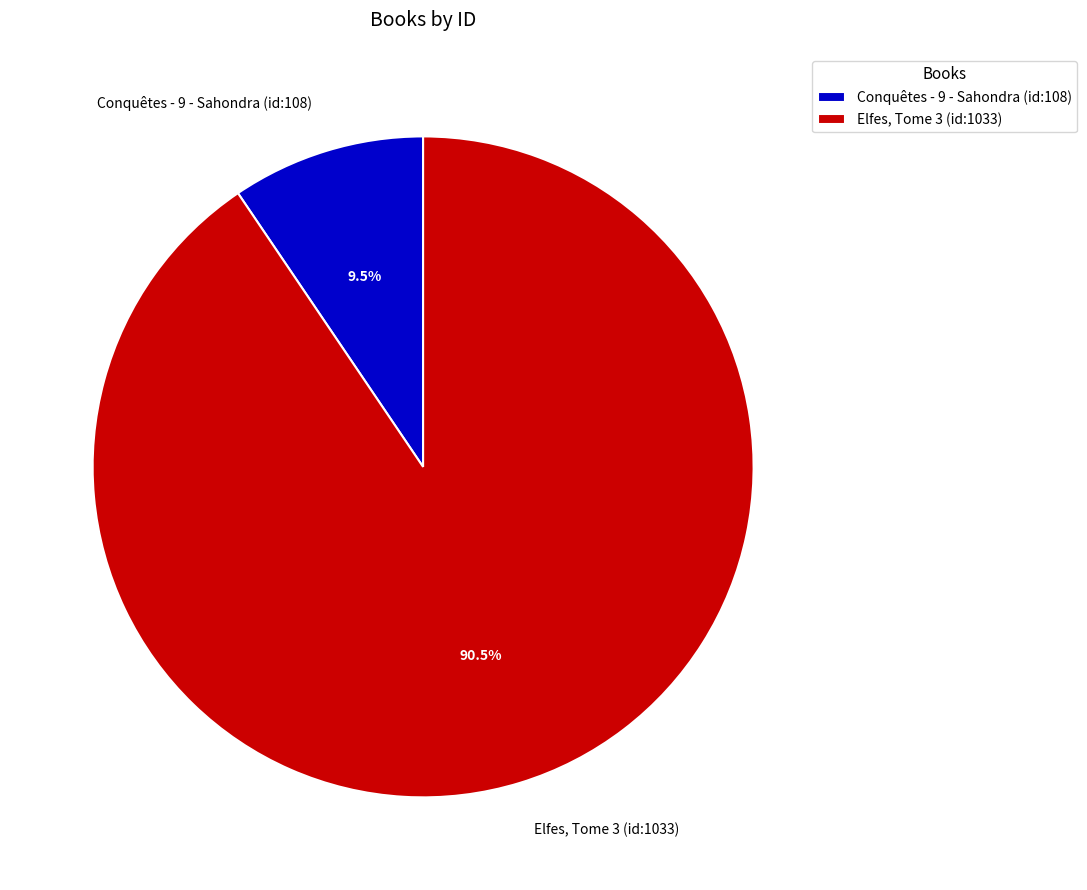

What percentage do Elfes, Tome 3 (id:1033) and Conquêtes - 9 - Sahondra (id:108) together represent?

100.0%